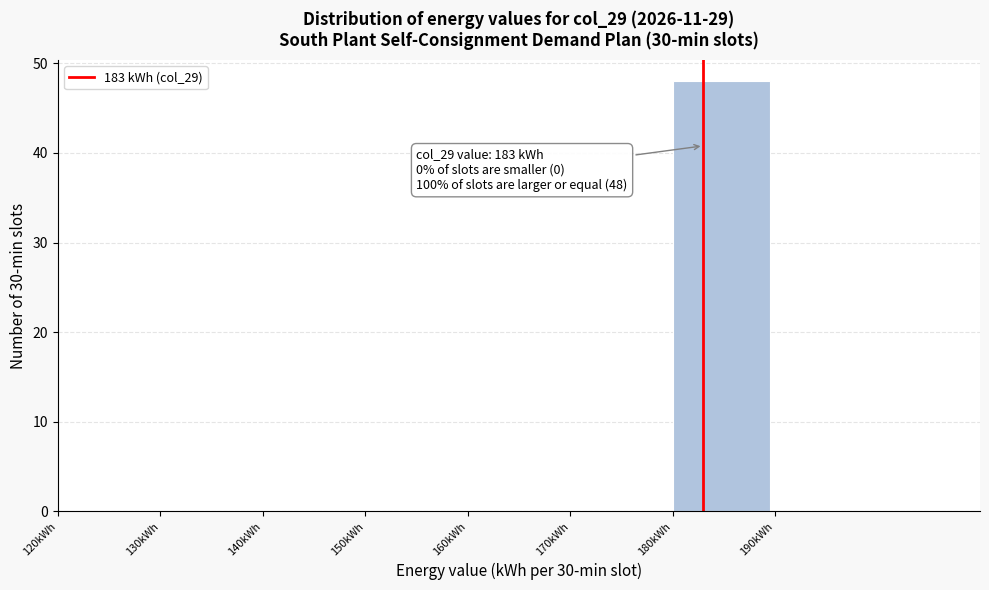

Over which range of the x-axis is the bar tallest?

180 to 190